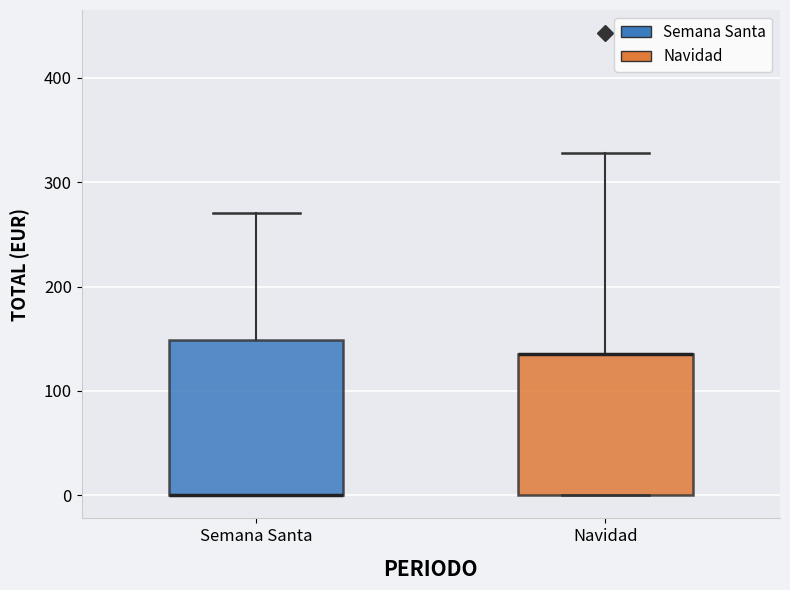

Comparing the boxes themselves (not the whiskers), which one is the tallest?

Semana Santa